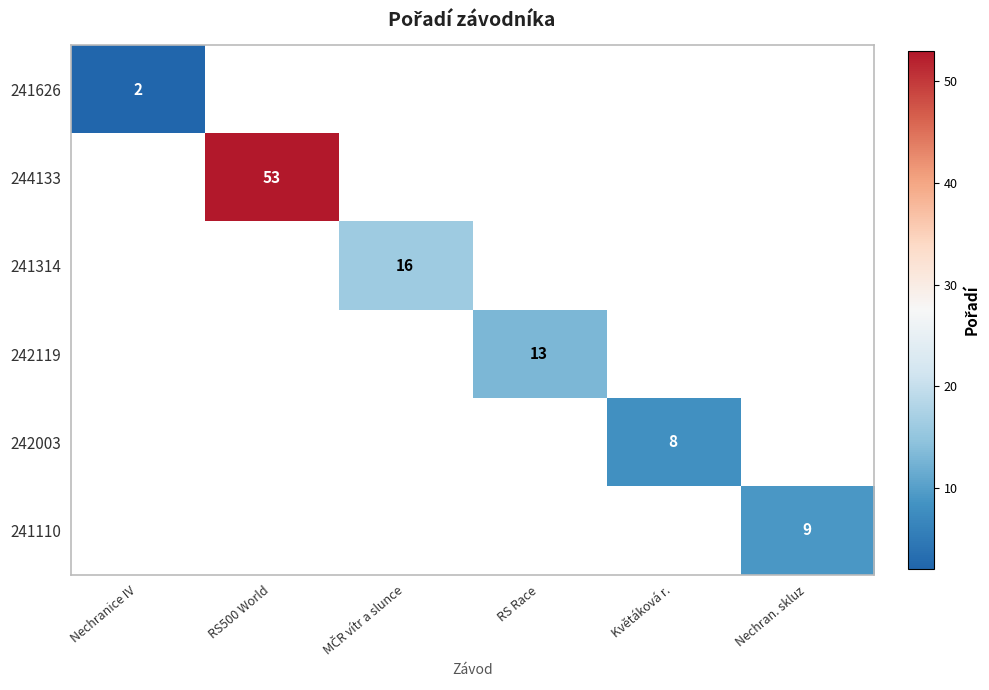

What is the minimum value shown in the chart?

2.0